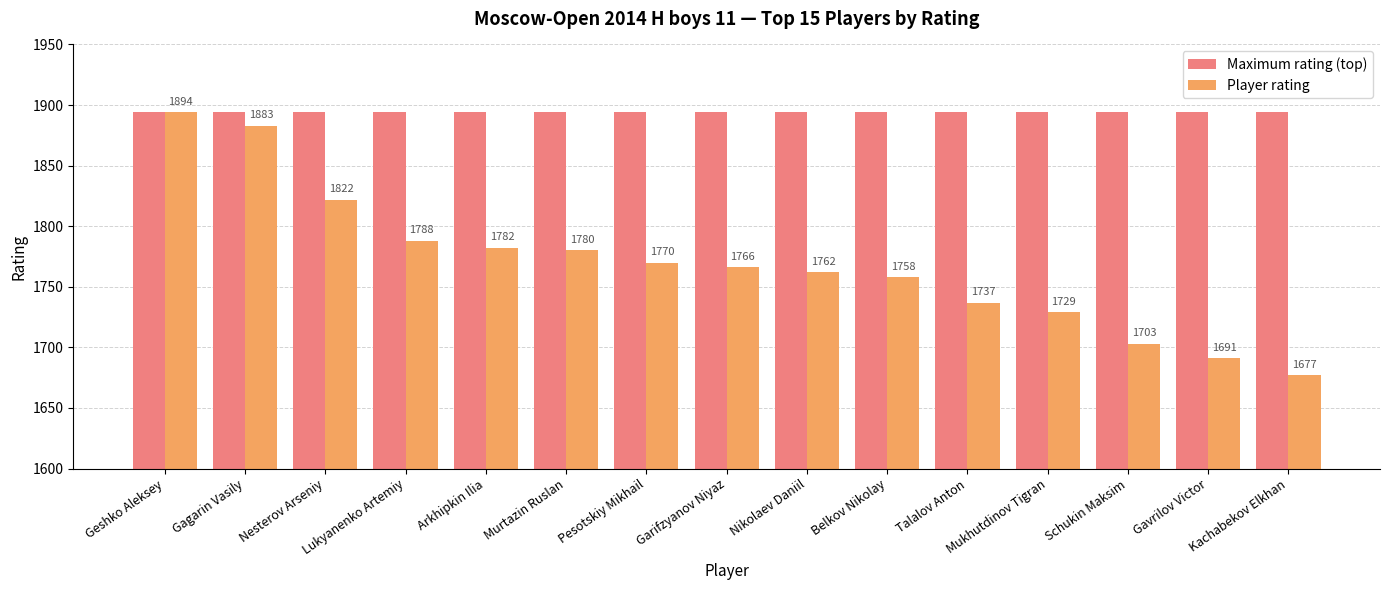

Reading left to right, list all the values displayed in this chart.

Maximum rating (top): 1894	1894	1894	1894	1894	1894	1894	1894	1894	1894	1894	1894	1894	1894	1894
Player rating: 1894	1883	1822	1788	1782	1780	1770	1766	1762	1758	1737	1729	1703	1691	1677